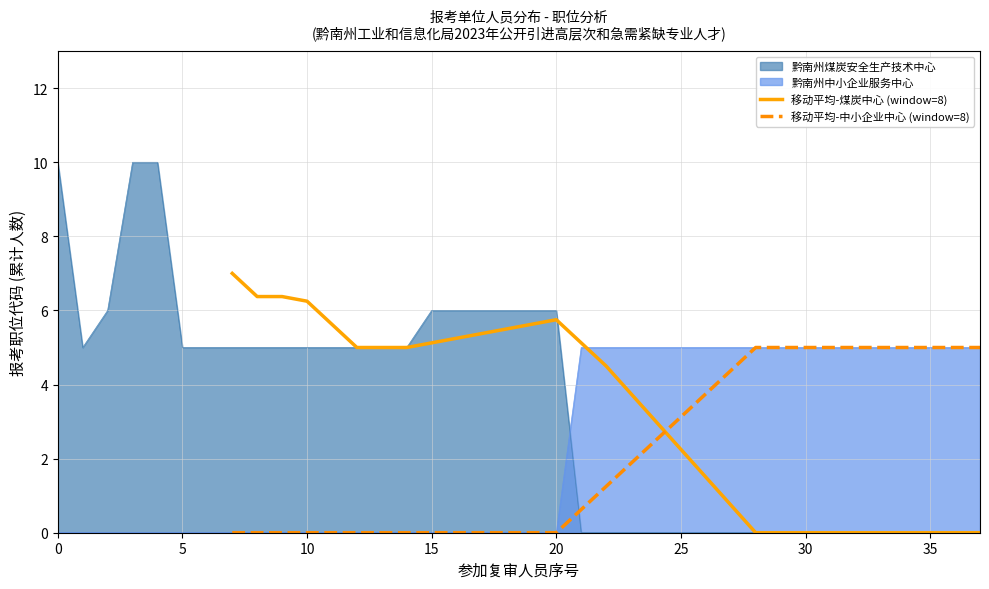

True or false: 移动平均-中小企业中心 (window=8) has more than 0 interior local peaks.

False